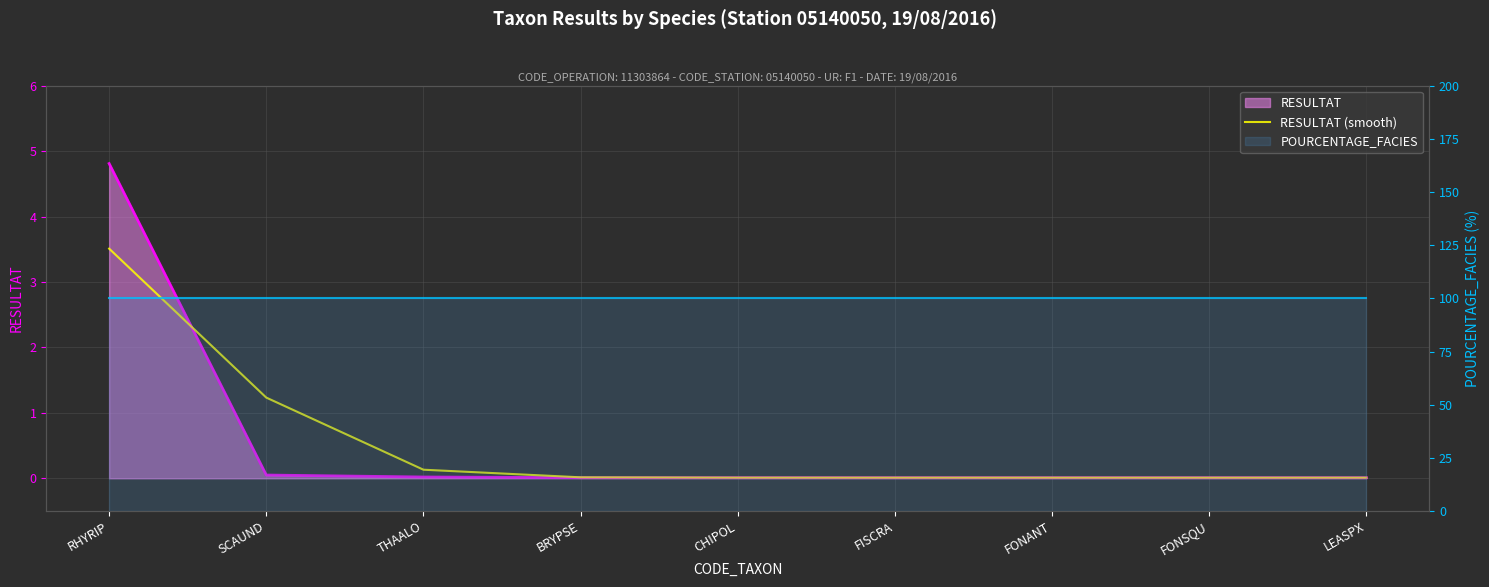

Reading right to left, transcribe all the data shown in this chart.

LEASPX=0.0	FONSQU=0.0	FONANT=0.0	FISCRA=0.0	CHIPOL=0.0	BRYPSE=0.0	THAALO=0.1	SCAUND=1.2	RHYRIP=3.5